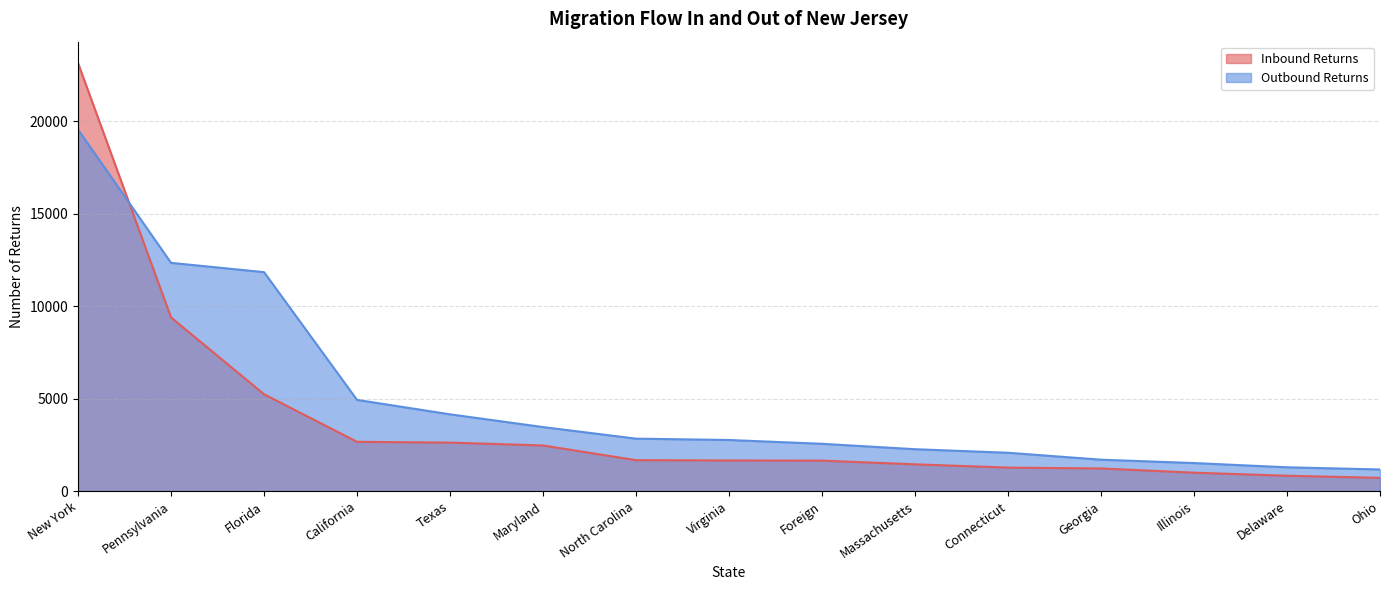

After their last crossing, which series has the higher values: Inbound Returns or Outbound Returns?

Outbound Returns